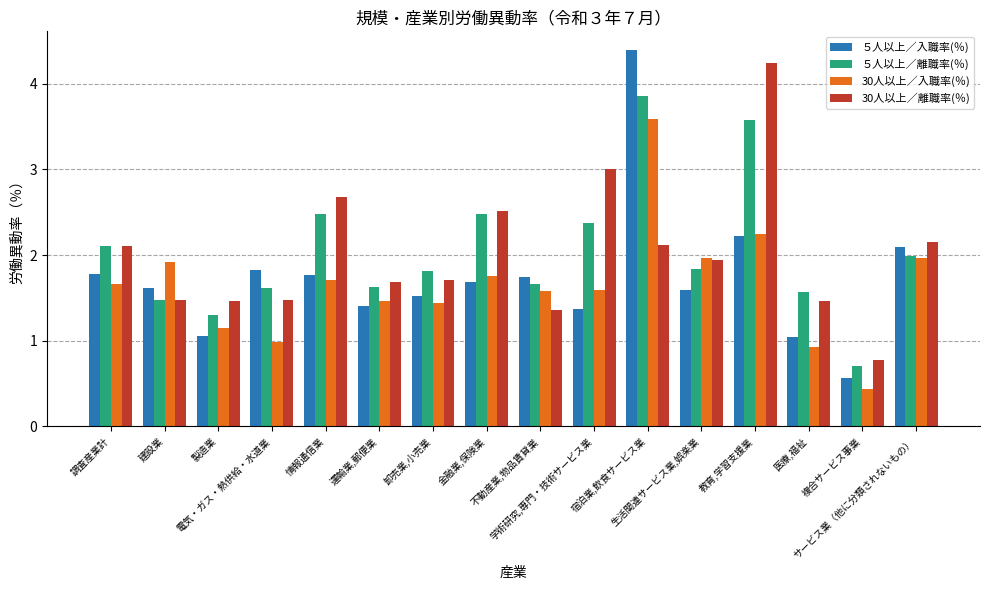

At which label is ５人以上／離職率(％) closest to 2?

サービス業（他に分類されないもの）